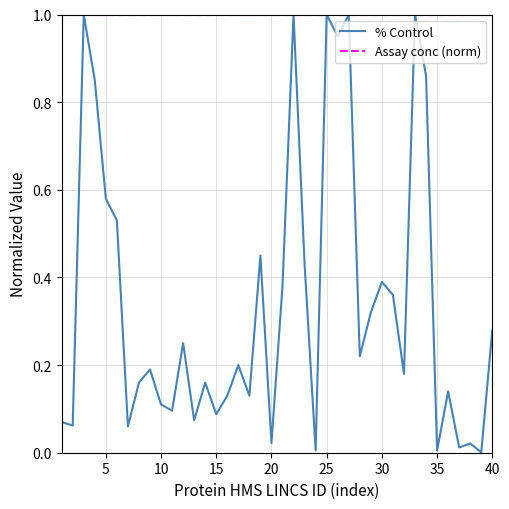

List the series in order of their overall mean, highest first.

Assay conc (norm), % Control